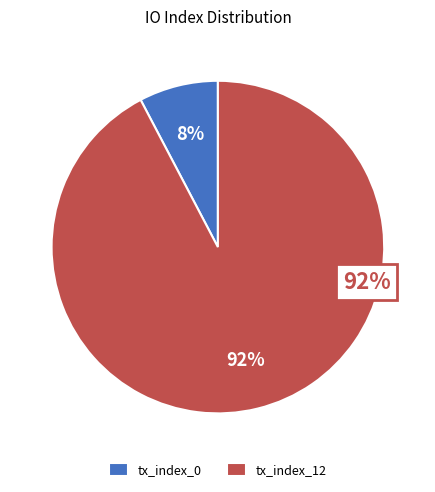

Does tx_index_12 represent more than half of the total?

Yes